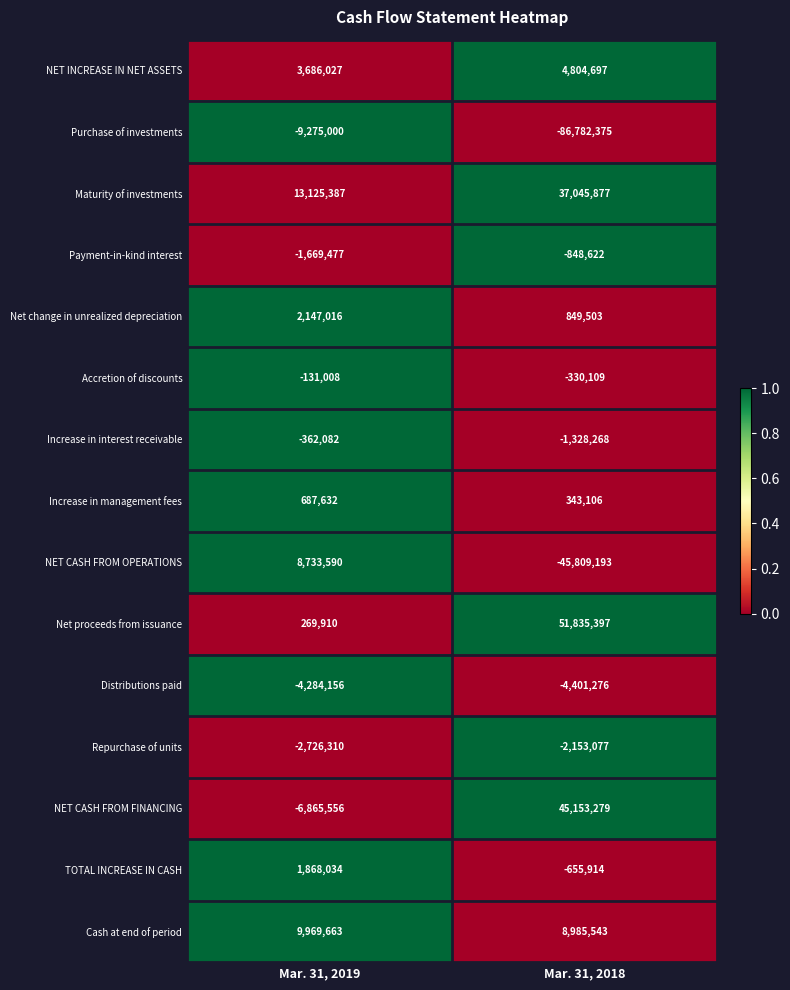

The Net proceeds from issuance series shows 51835397 at Mar. 31, 2018. True or false?

True